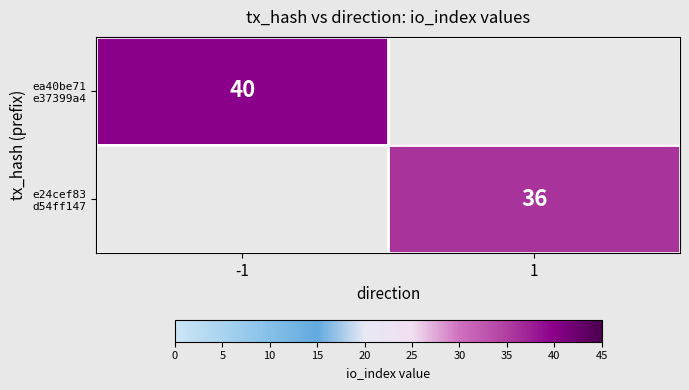

At which label does ea40be71 e37399a4 reach its minimum?

-1